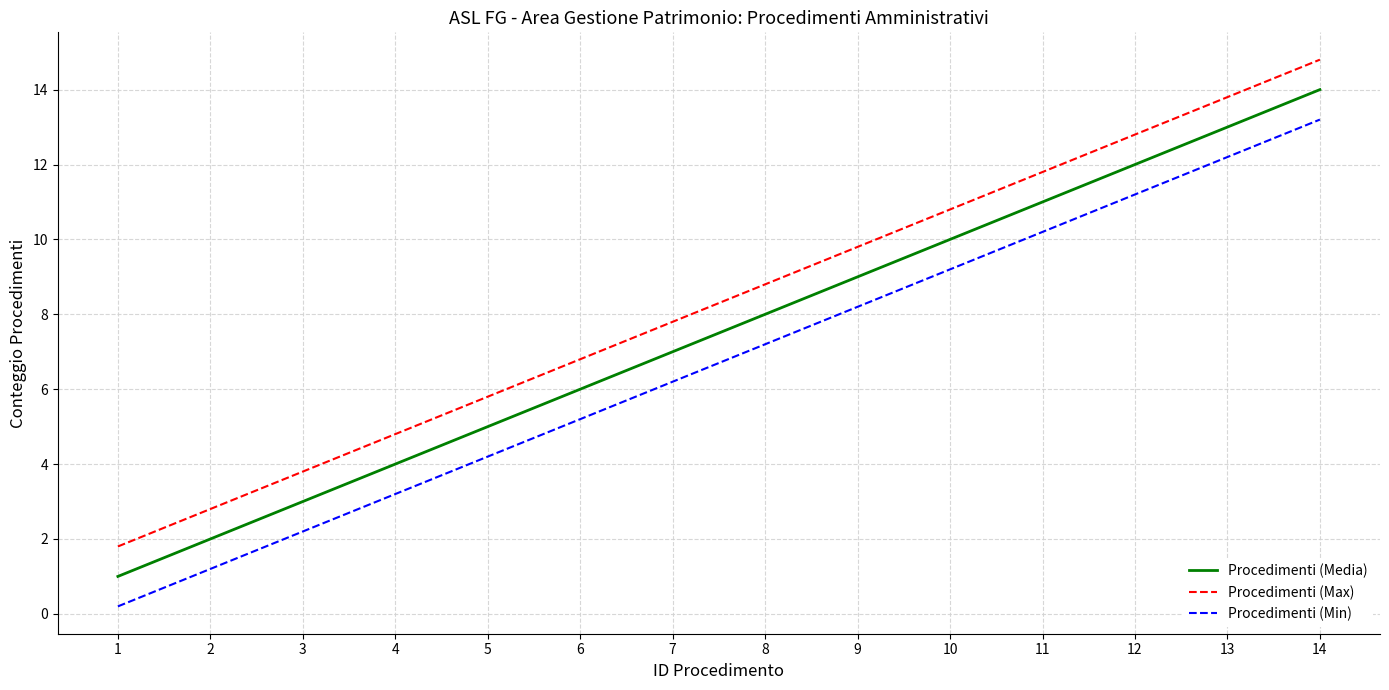

What is the sum of the Procedimenti (Max) values at 1 and 7?

9.6